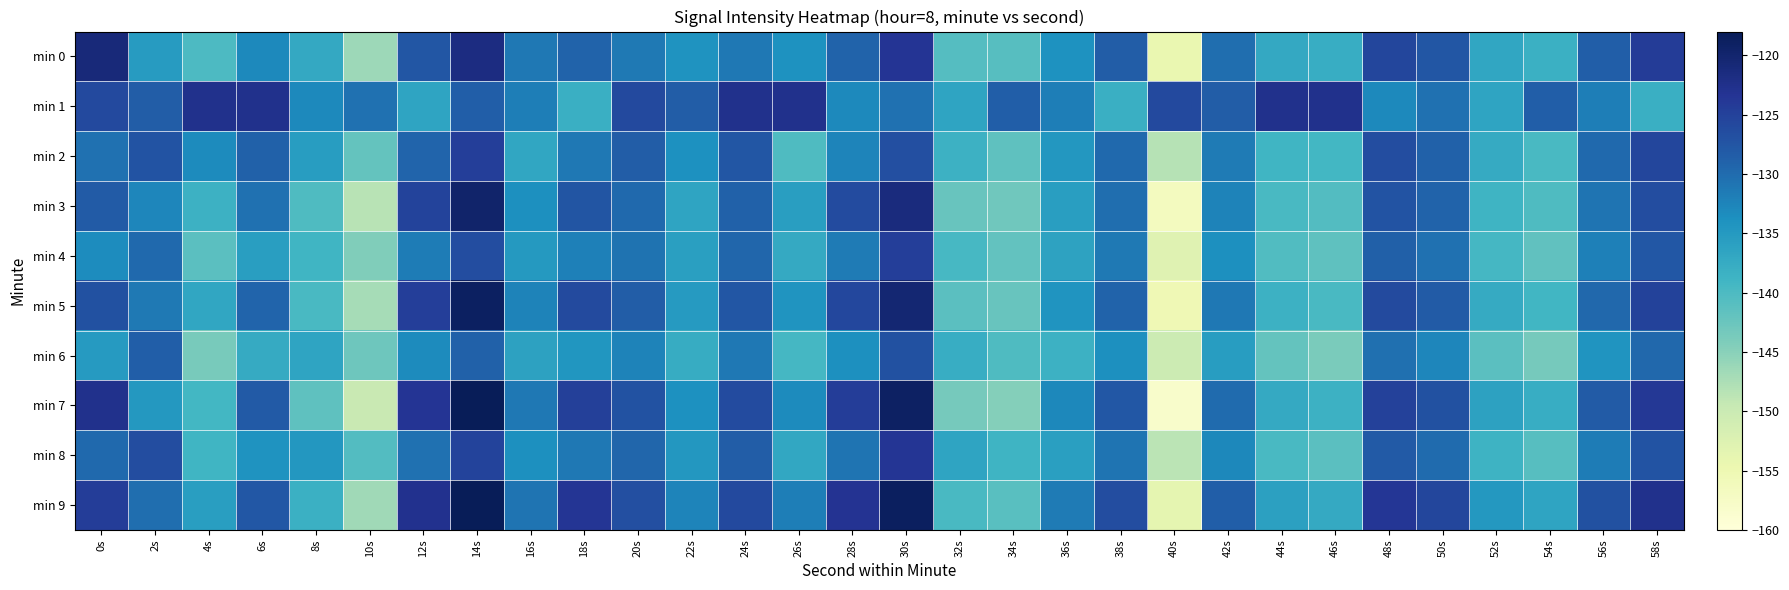

What is the total value across all series at 44s?

-1372.3